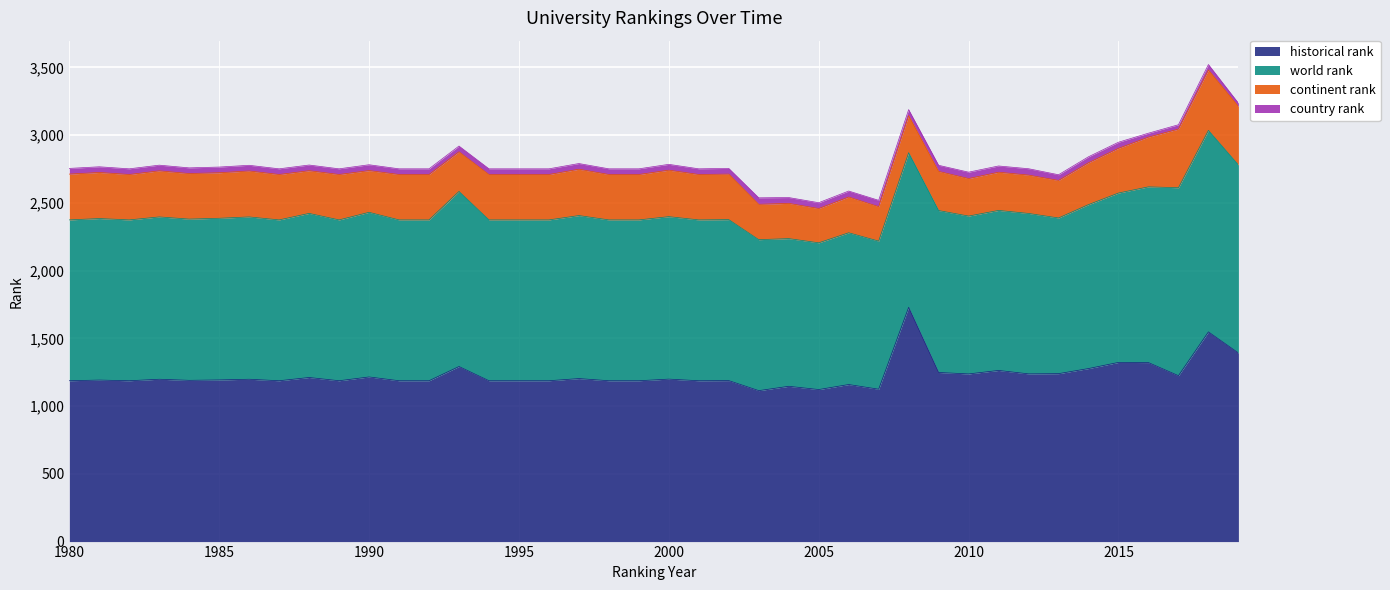

How many interior local valleys does the country rank series have?

4